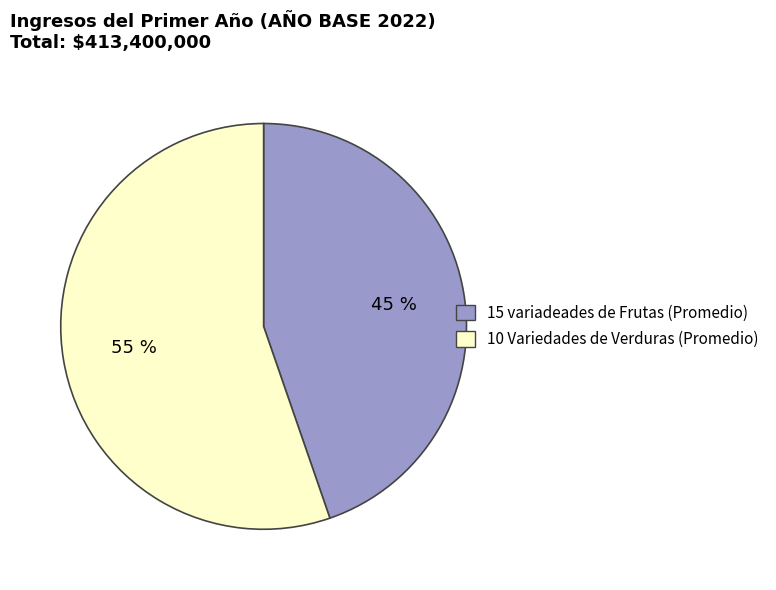

What is the smallest slice in the pie chart?

15 variadeades de Frutas (Promedio)